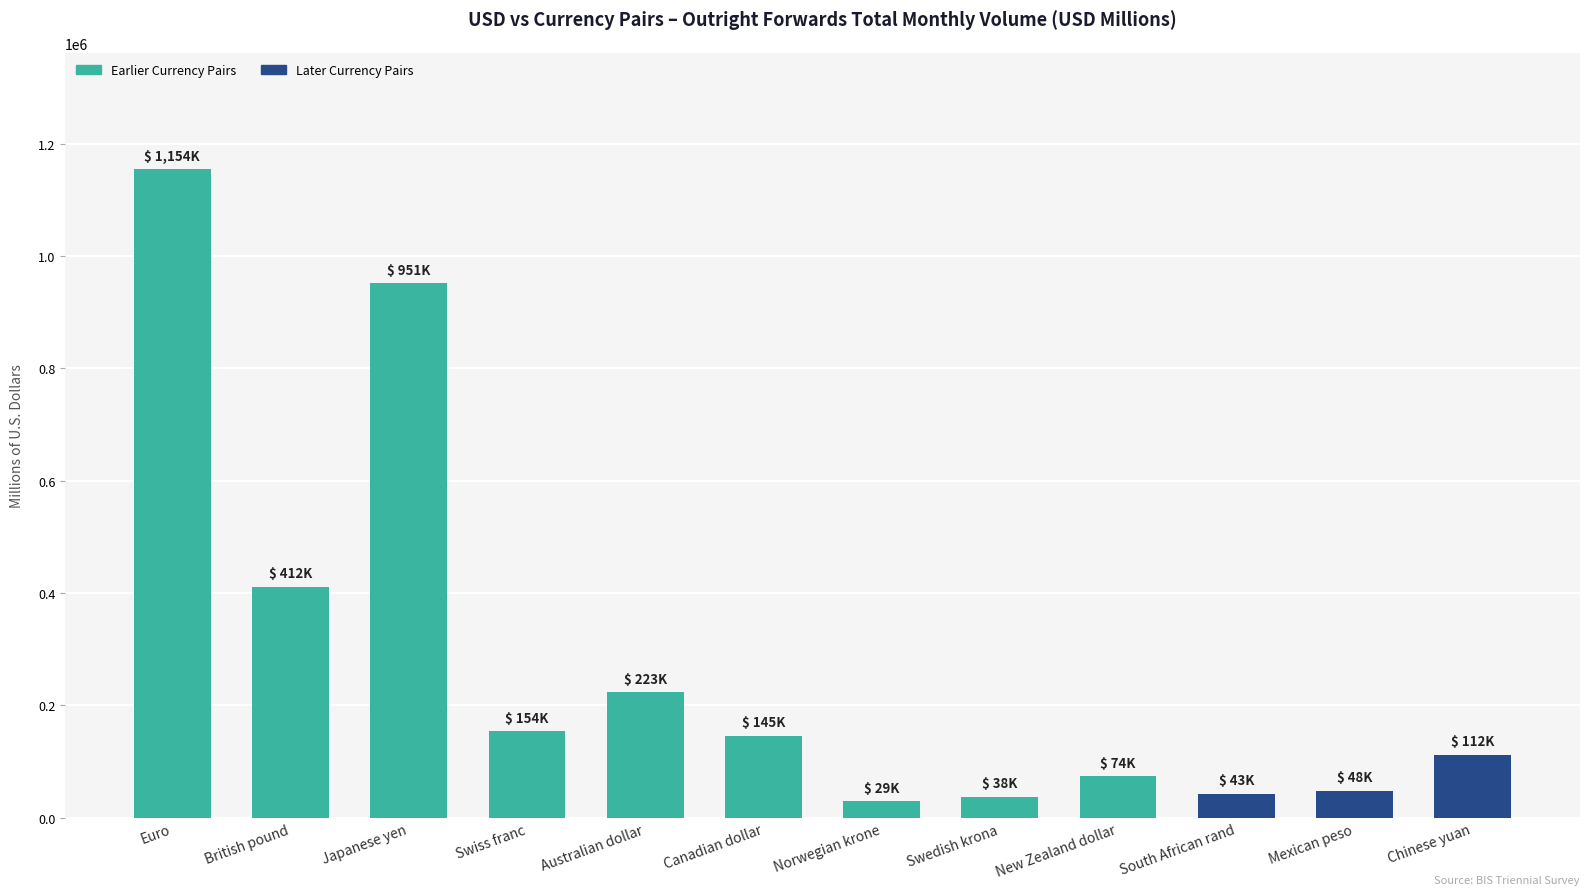

At which category does the chart reach its peak across all series?

Euro